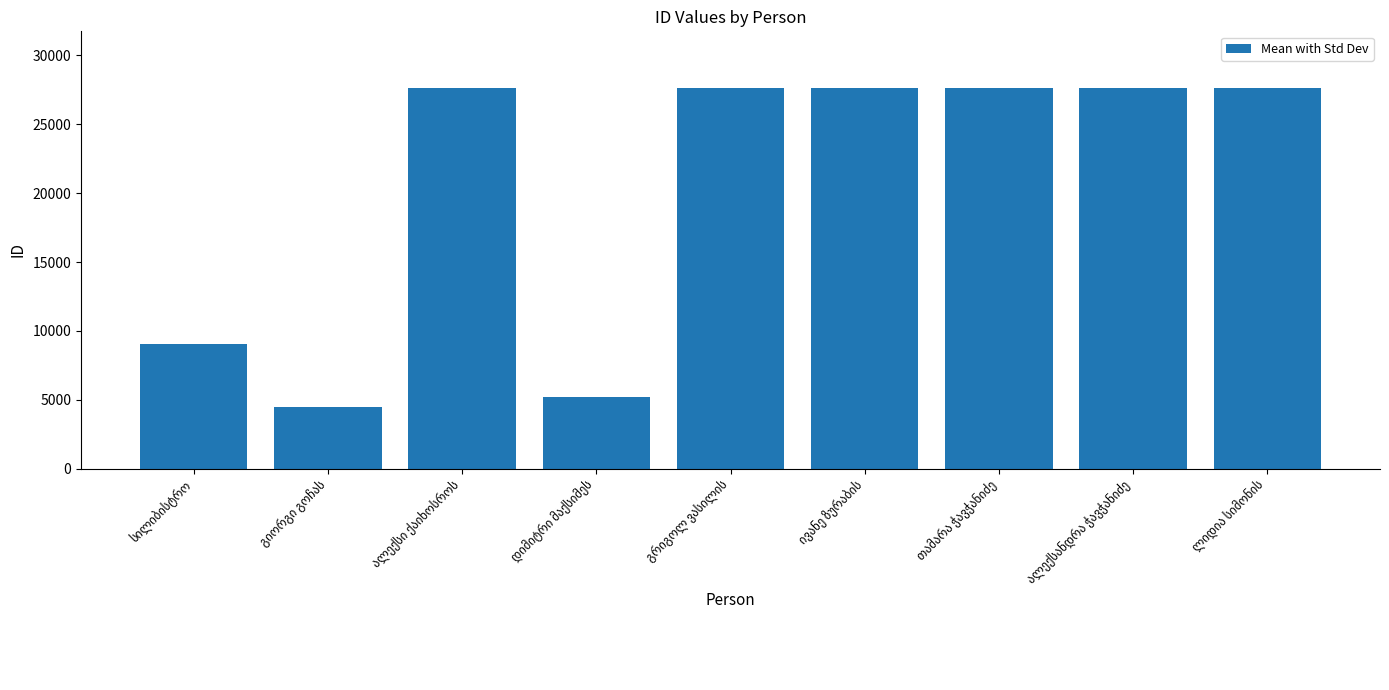

What is the value of the 5th bar from the left?

27609